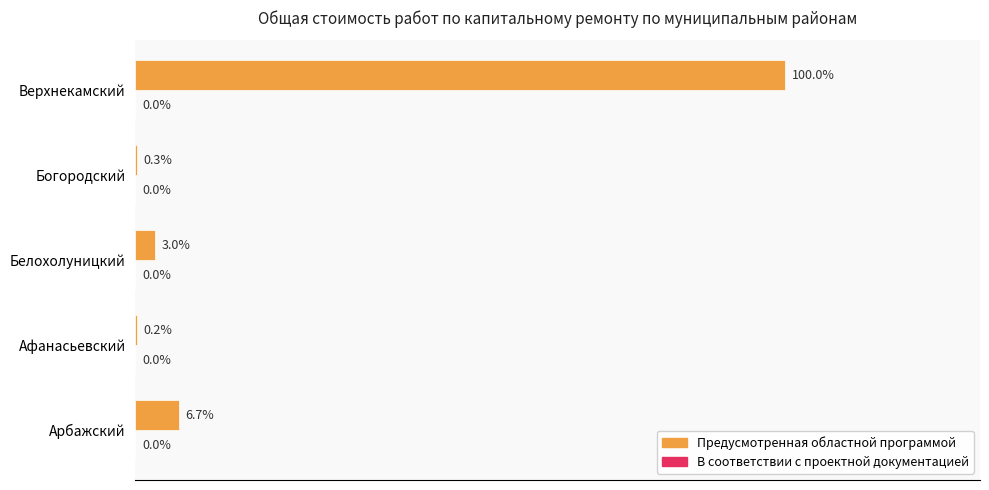

At which category does the chart reach its peak across all series?

Верхнекамский